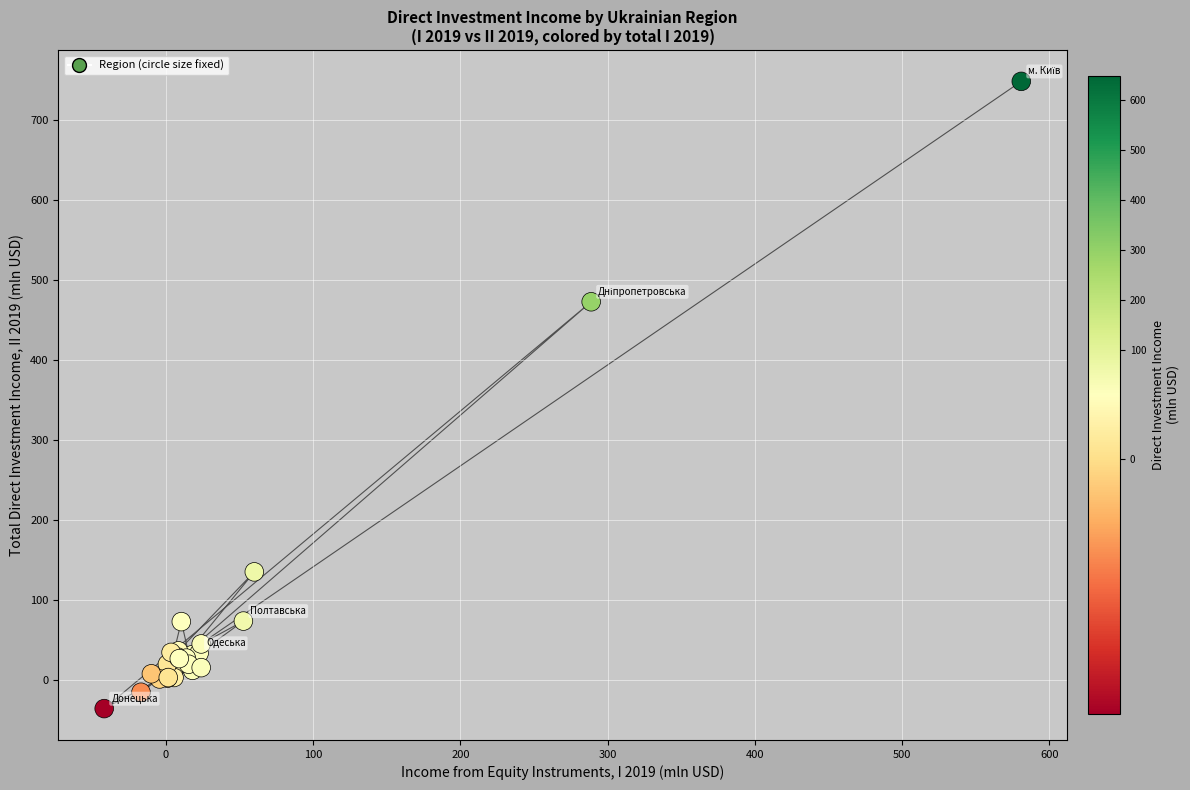

What Y value in the scatter plot is closest to 355?

472.6